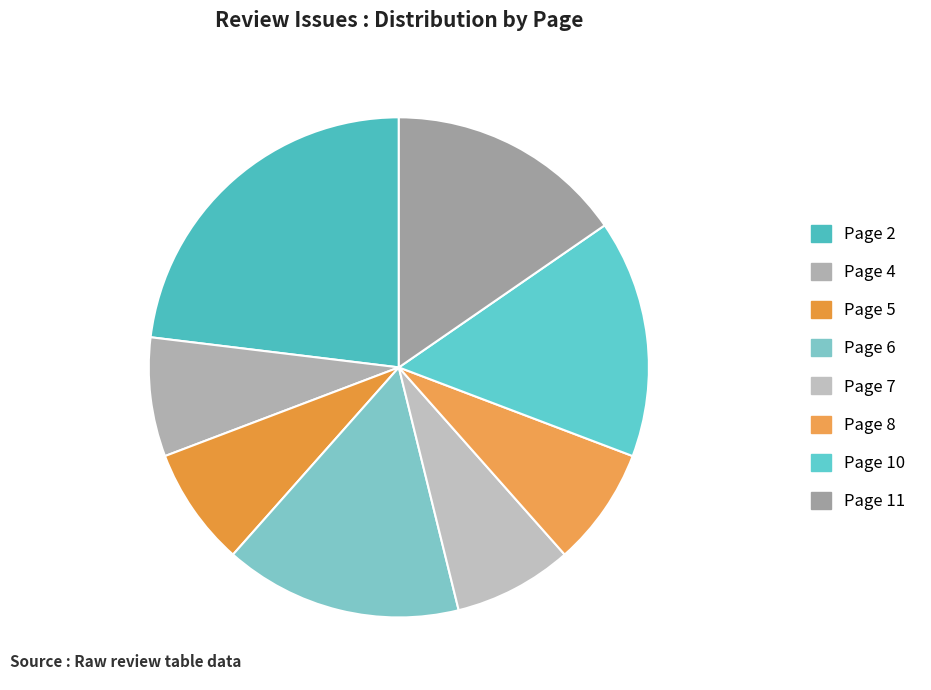

The Page 7 slice represents 16% of the pie. True or false?

False